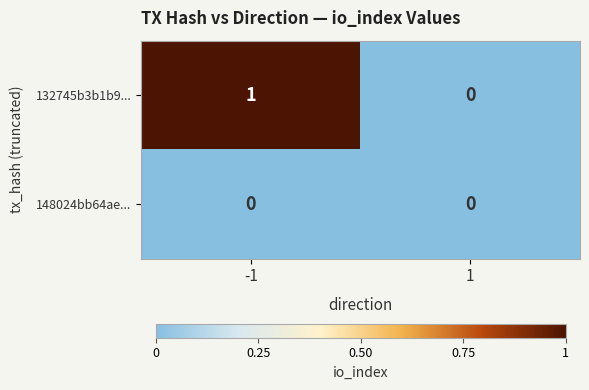

The value of 148024bb64ae... at -1 is 0. True or false?

True